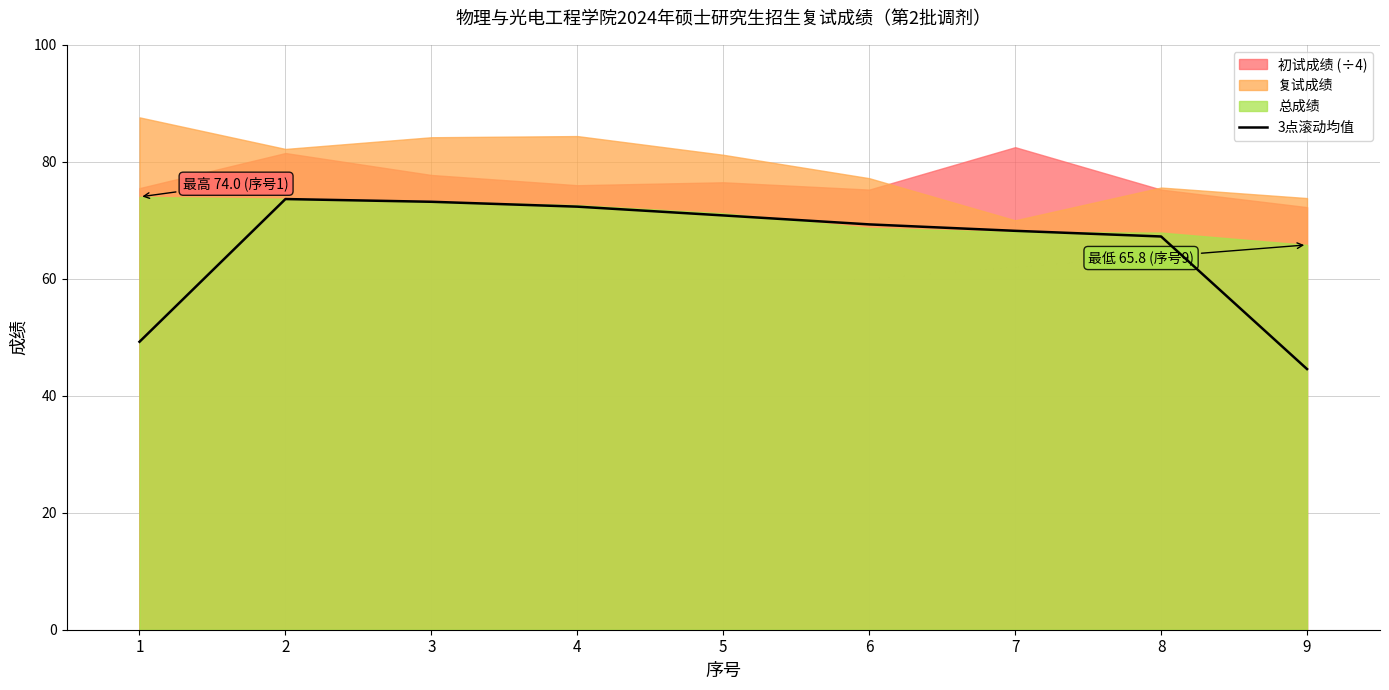

How many values exceed 69?

5